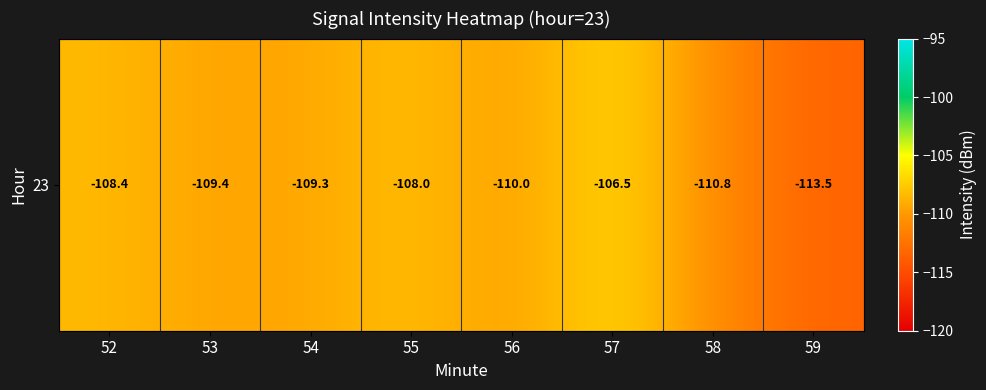

Reading left to right, list all the values displayed in this chart.

52=-108.4	53=-109.4	54=-109.3	55=-108.0	56=-110.0	57=-106.5	58=-110.8	59=-113.5